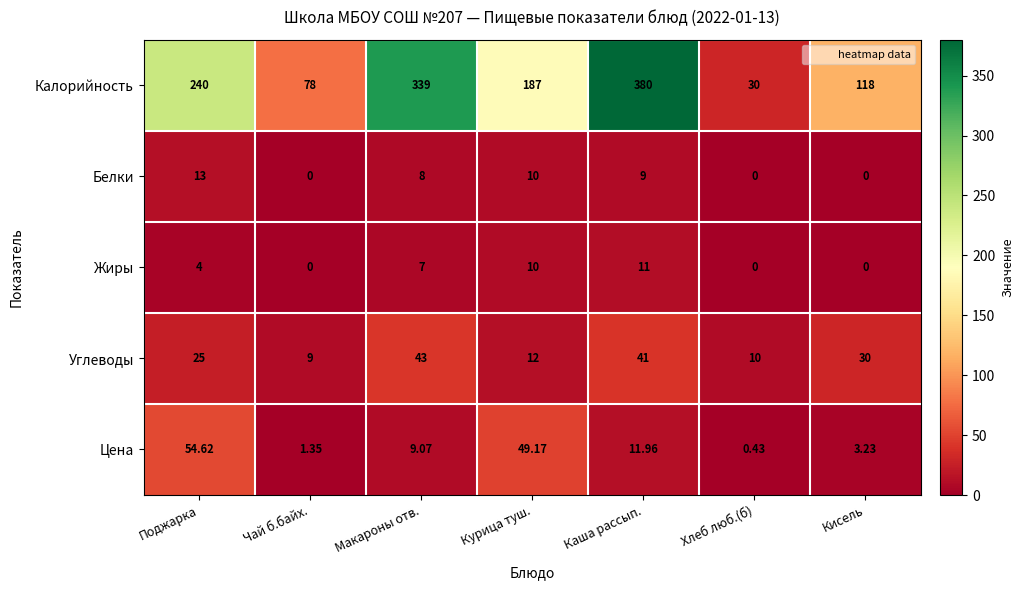

Count the number of data series in this chart.

5